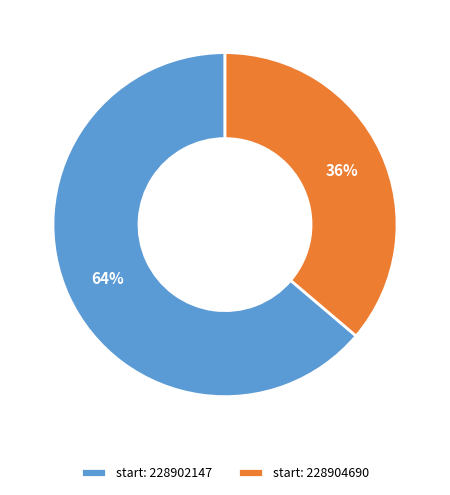

Do start: 228904690 and start: 228902147 together represent more than half of the pie?

Yes